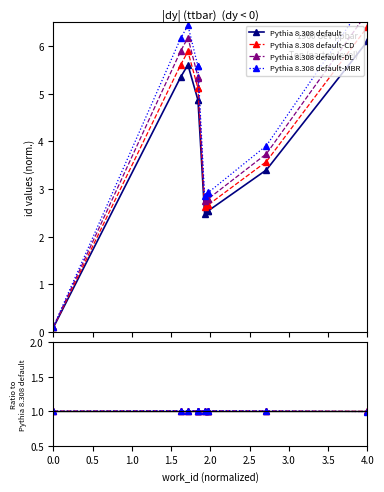

The value of Pythia 8.308 default-MBR at 0.5 is 1.0. True or false?

True